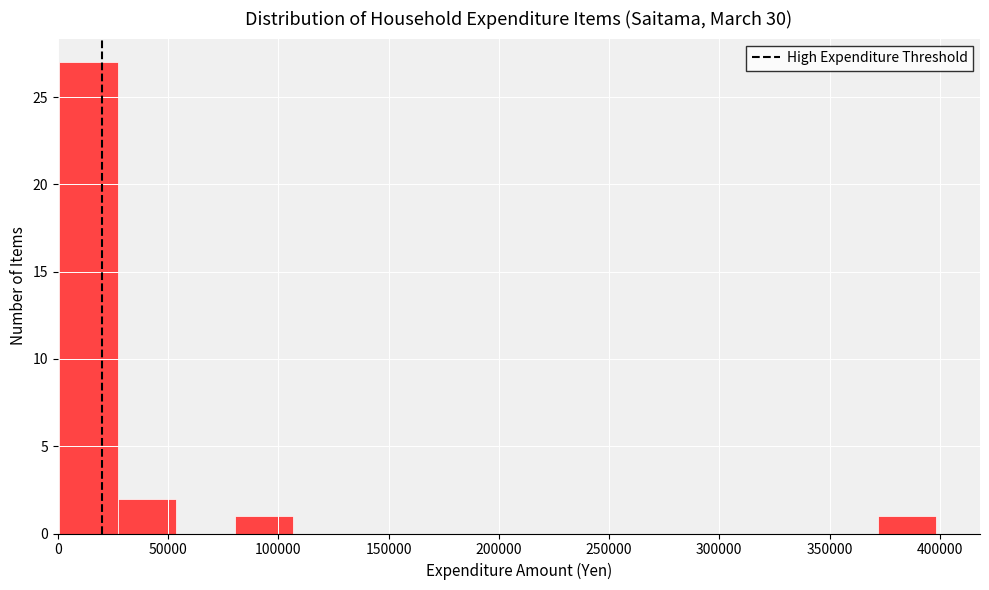

Reading left to right, transcribe this chart: for each bar, give the range it covers on the x-axis and its height. Neither the bar edges nor the heights are printed on the chart, so give them approximately, as read against the axes.

0 to 25000: 27
25000 to 55000: 2
55000 to 80000: 0
80000 to 105000: 1
105000 to 135000: 0
135000 to 160000: 0
160000 to 185000: 0
185000 to 215000: 0
215000 to 240000: 0
240000 to 265000: 0
265000 to 290000: 0
290000 to 320000: 0
320000 to 345000: 0
345000 to 370000: 0
370000 to 400000: 1